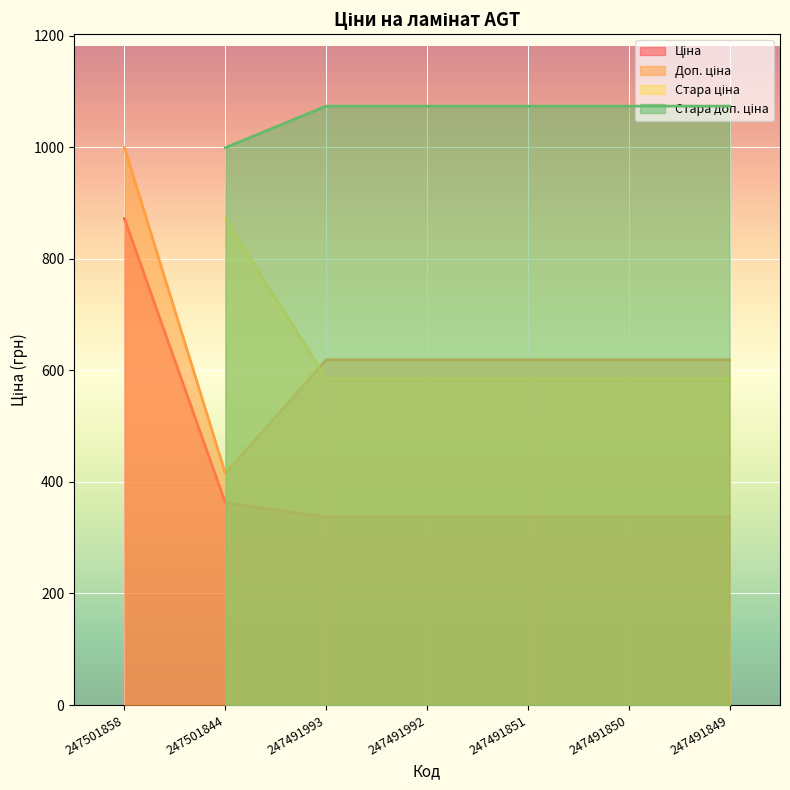

Between 247491992 and 247491849, which series saw the biggest shift?

Ціна